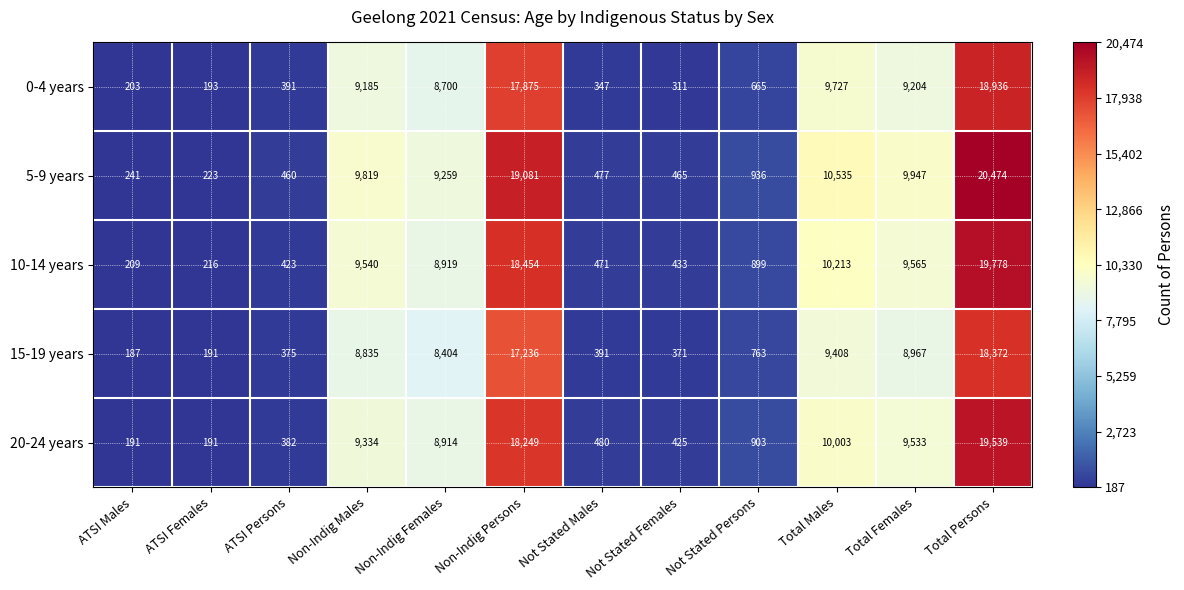

List the series in order of their peak value, highest first.

5-9 years, 10-14 years, 20-24 years, 0-4 years, 15-19 years